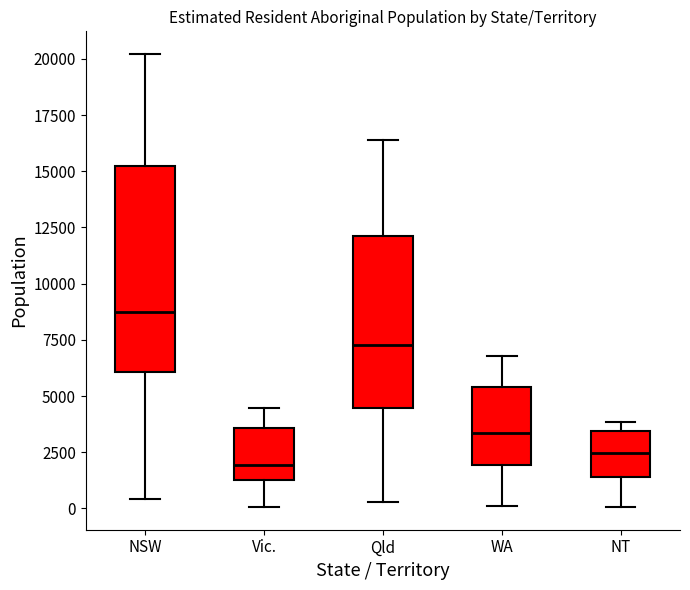

Which box has the highest median line?

NSW